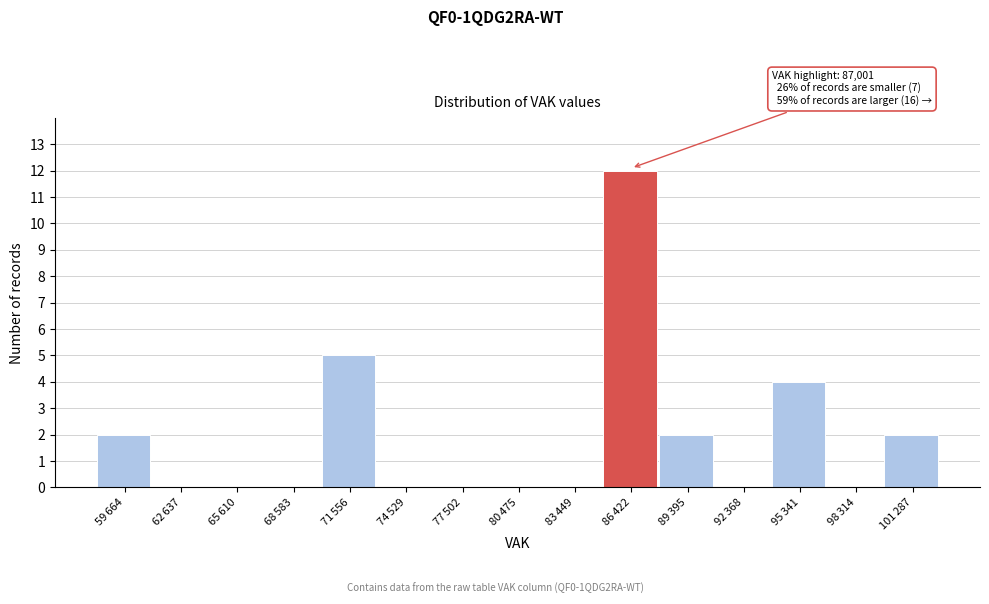

What is the greatest value displayed?

12